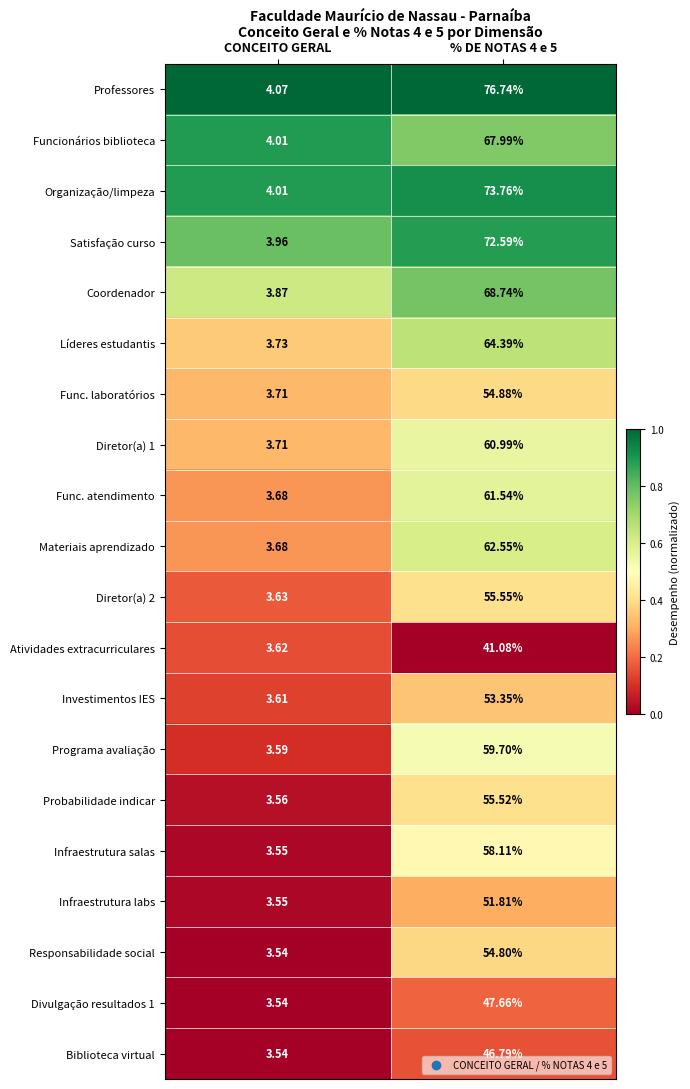

Between CONCEITO GERAL and % DE NOTAS 4 e 5, which series saw the biggest shift?

Professores